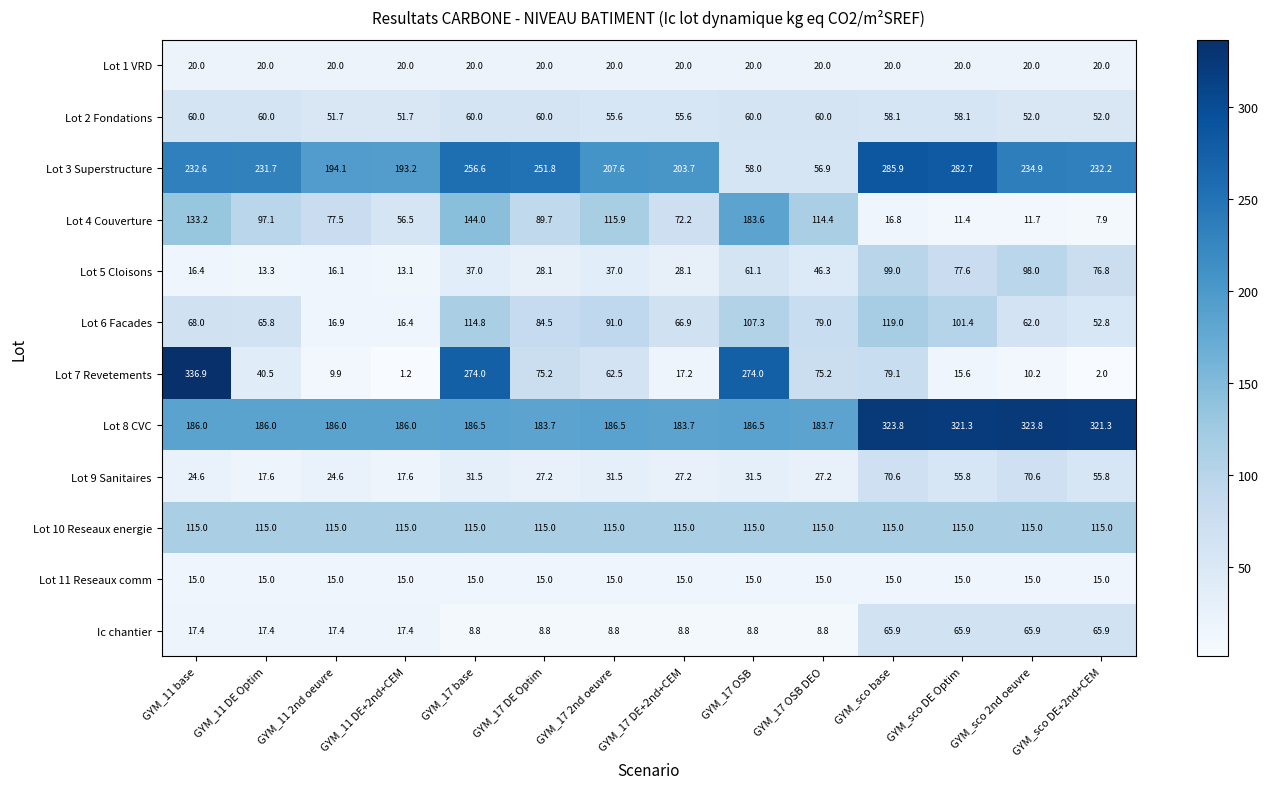

The Lot 6 Facades series shows 52.8 at GYM_sco DE+2nd+CEM. True or false?

True